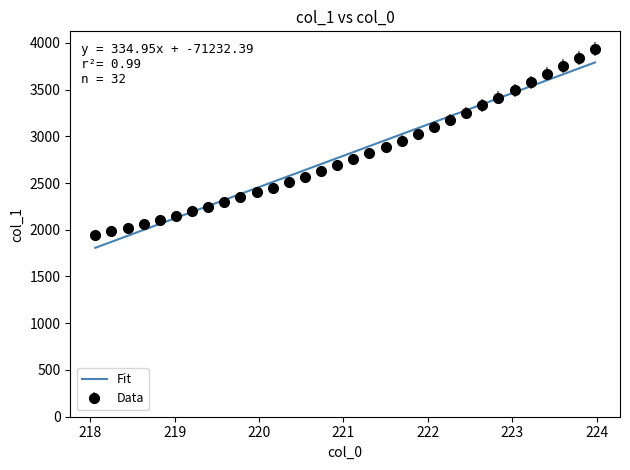

What is the maximum value for Data?

3933.7